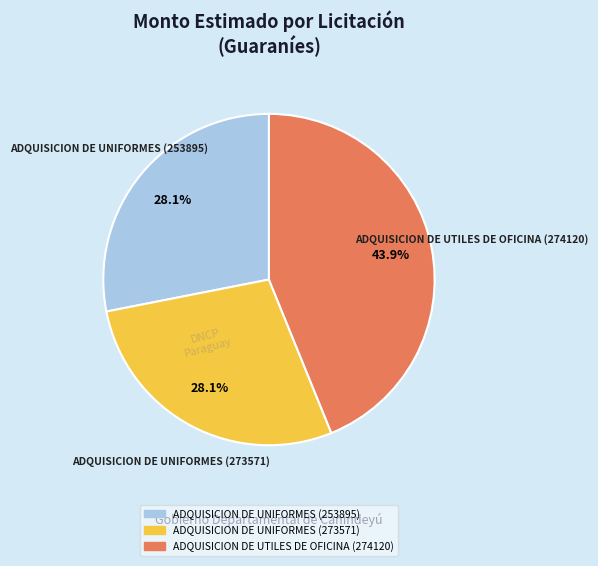

Does any single category account for the majority?

No